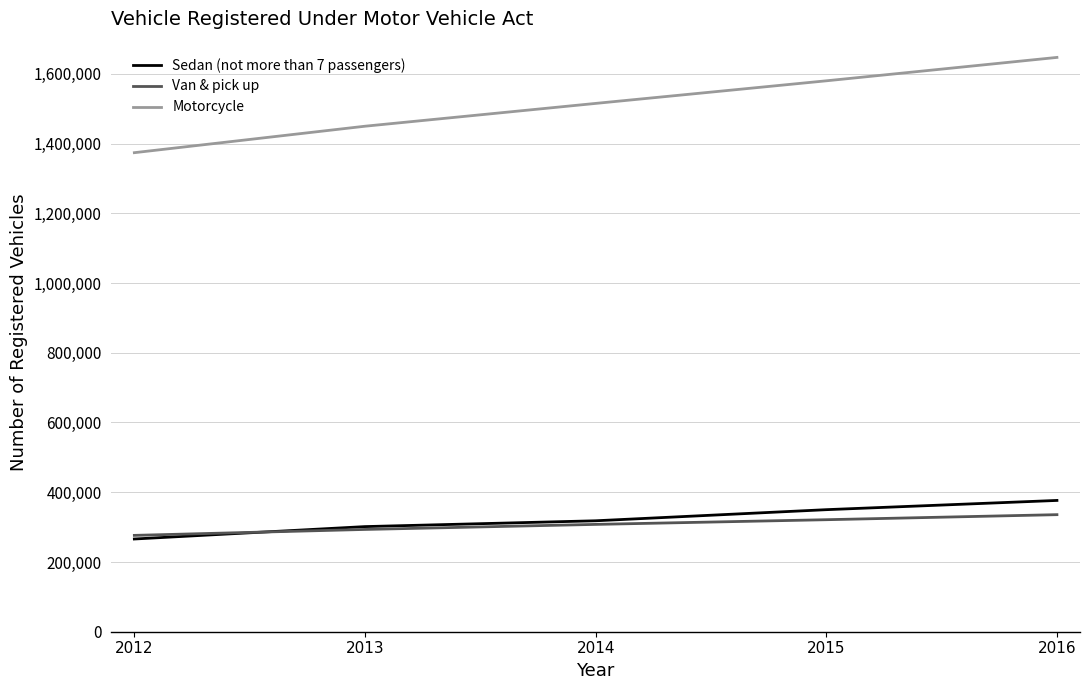

Count the Motorcycle values in the range 1449584 to 1579806.

3